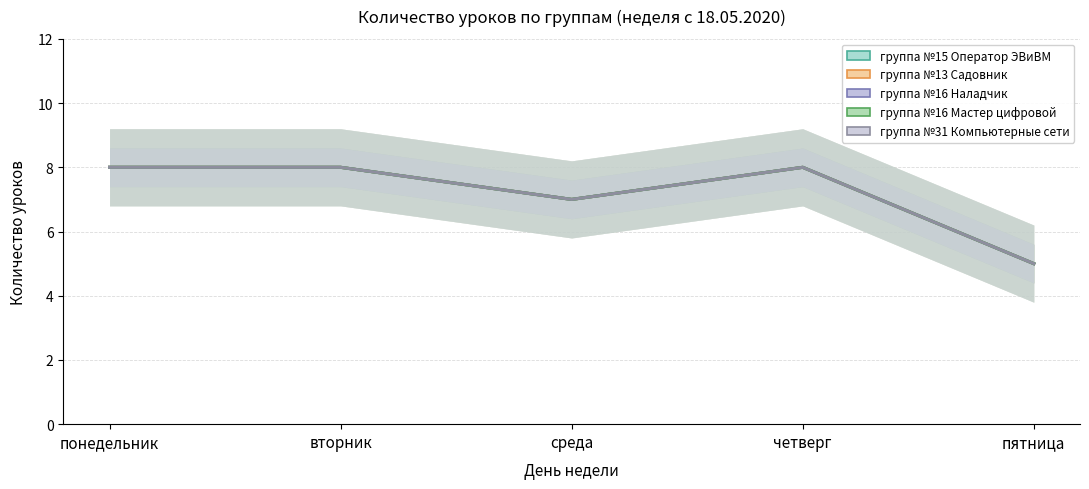

At which label is группа №15 Оператор ЭВиВМ closest to 6?

среда